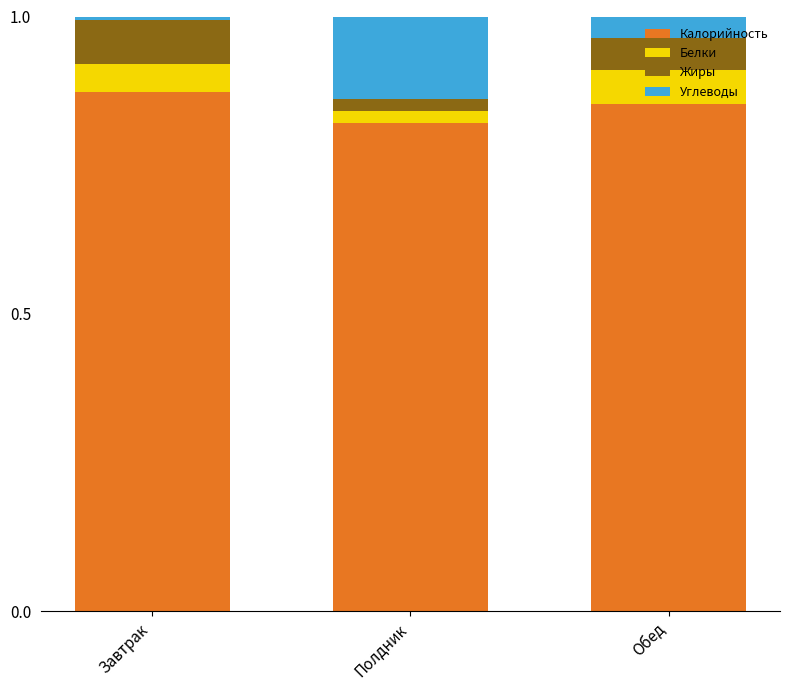

Rank the categories by Калорийность value from lowest to highest.

Полдник, Обед, Завтрак